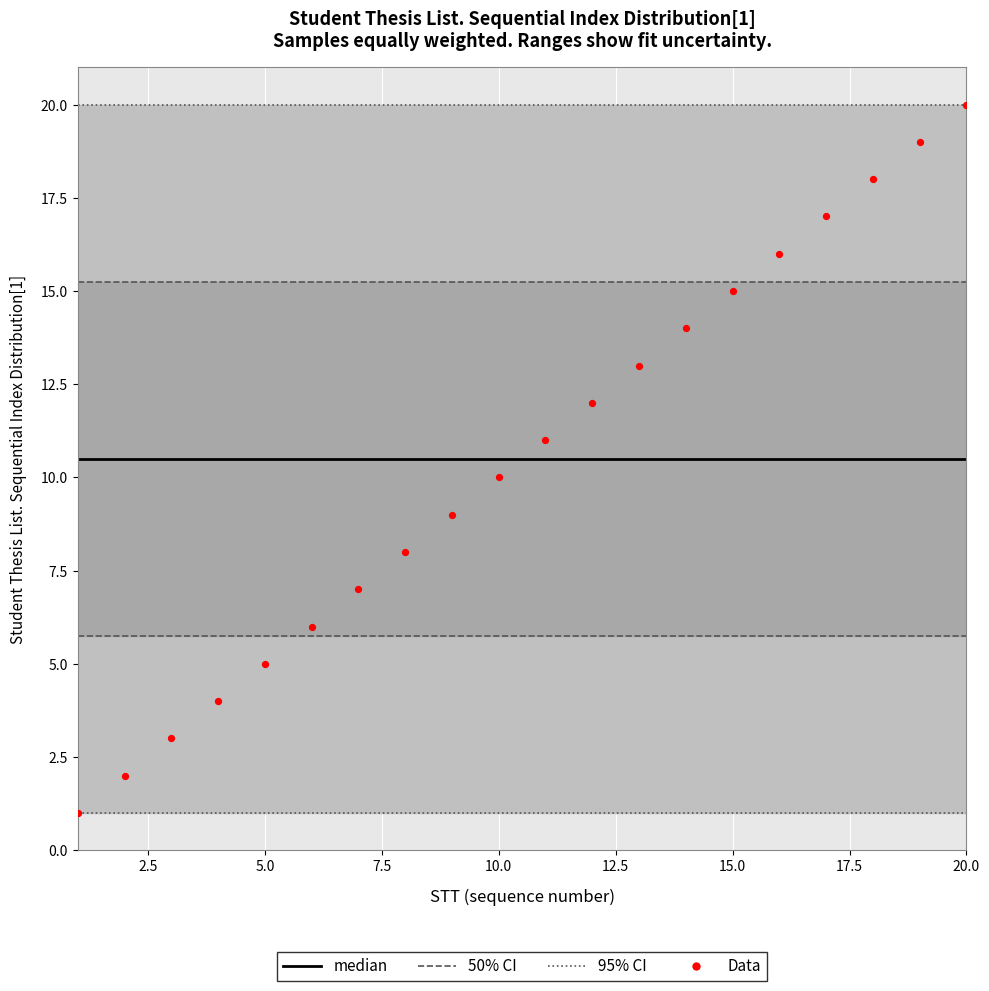

What is the range of X values (max minus min)?

19